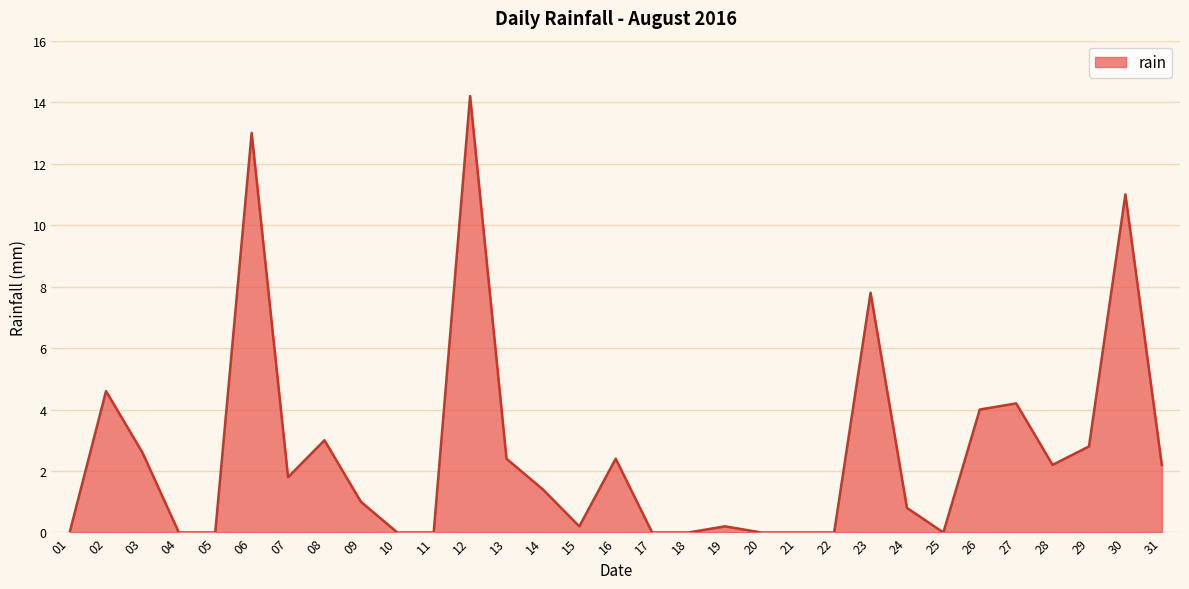

Is it true that the value at 06 is 13.0?

True